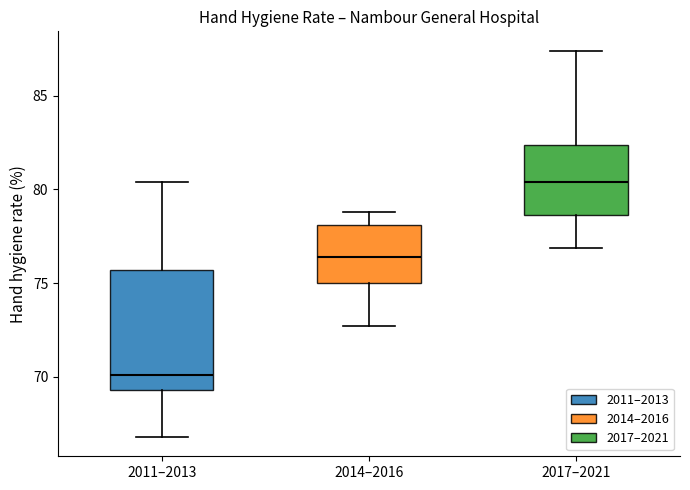

Reading left to right, read every box against the y-axis: the position of its median line, the range the box covers, and the ends of its whiskers. The values are not printed on the chart, so give them approximately, as read against the axis.

2011–2013: median 70.0, box 69.5 to 75.5, whiskers 67.0 to 80.5
2014–2016: median 76.5, box 75.0 to 78.0, whiskers 72.5 to 79.0
2017–2021: median 80.5, box 78.5 to 82.5, whiskers 77.0 to 87.5